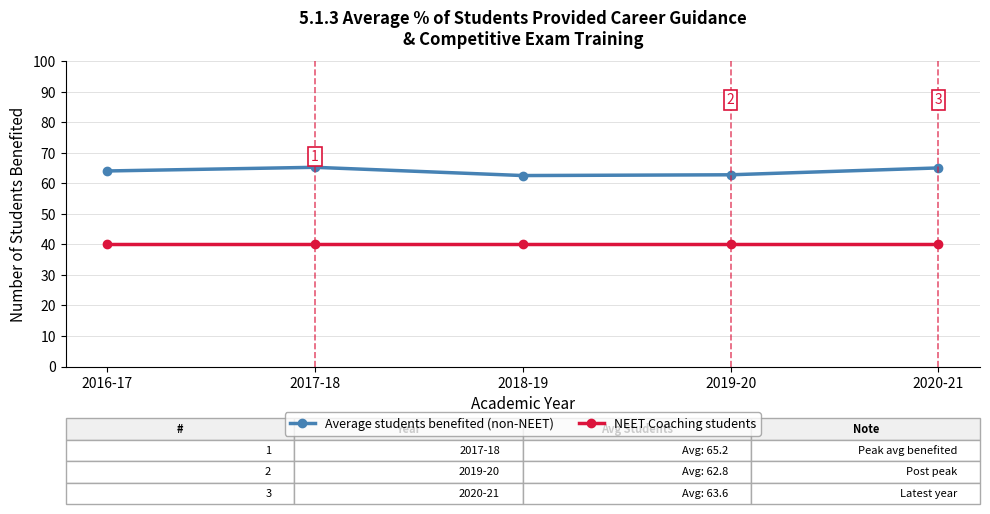

What is the average value of the NEET Coaching students series?

40.0